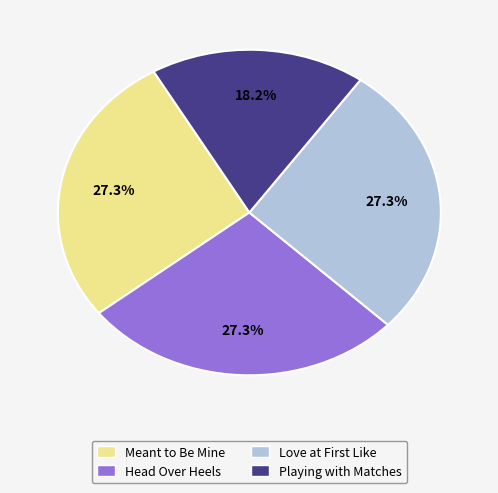

Which category has the smallest portion of the pie?

Playing with Matches